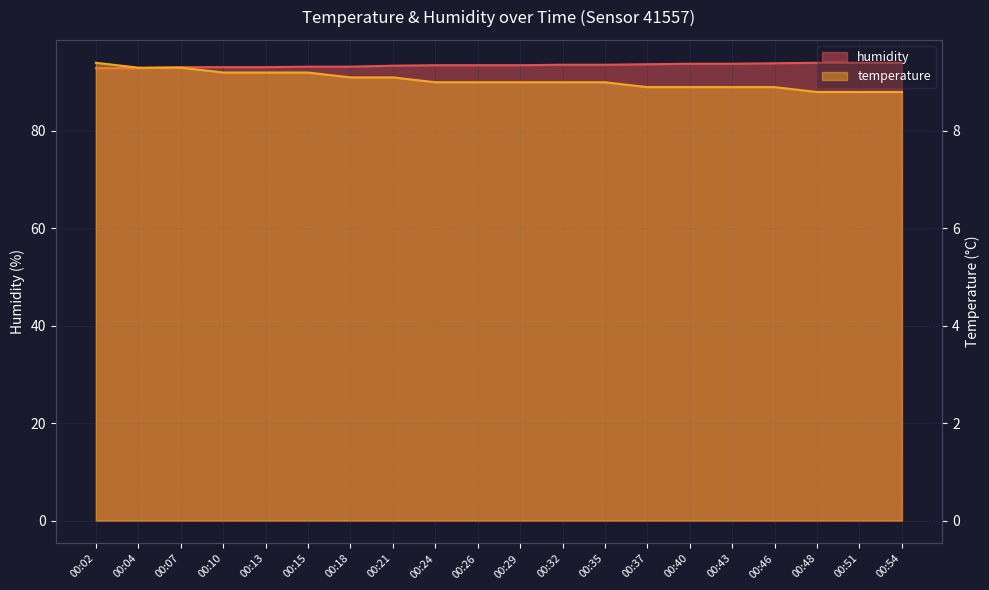

What is the value of the temperature point at the 18th from the left?

8.8